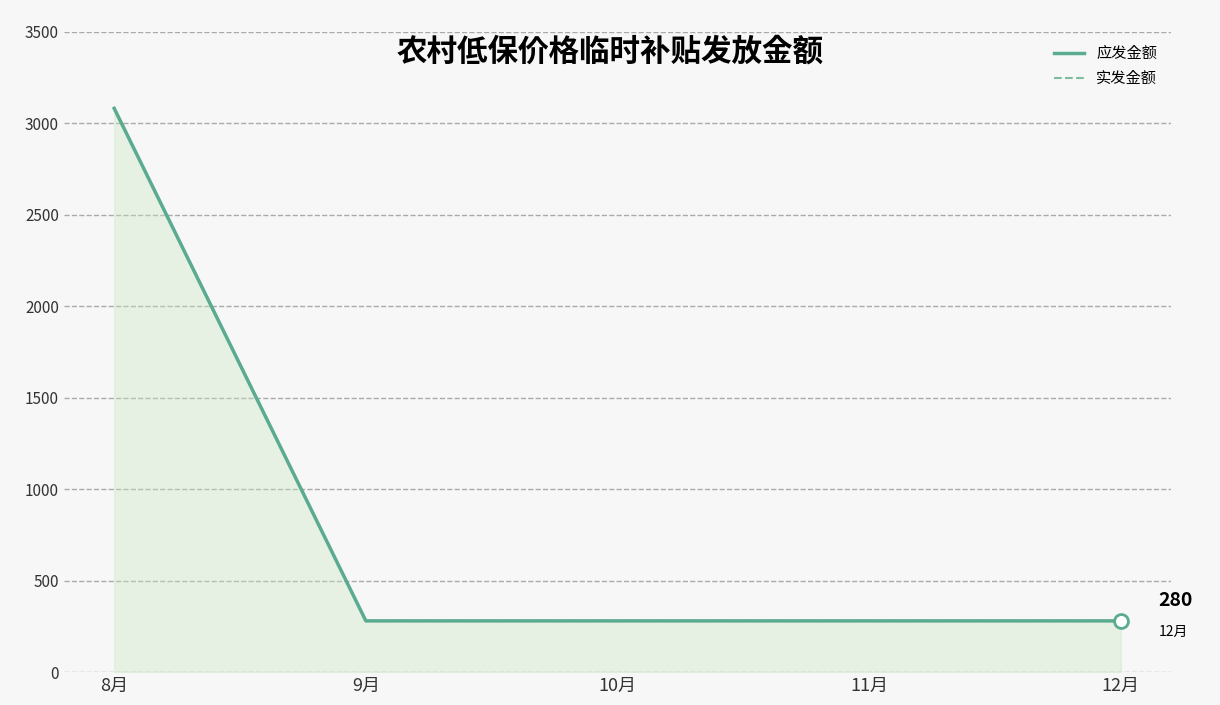

What is the total value across all series at 12月?

560